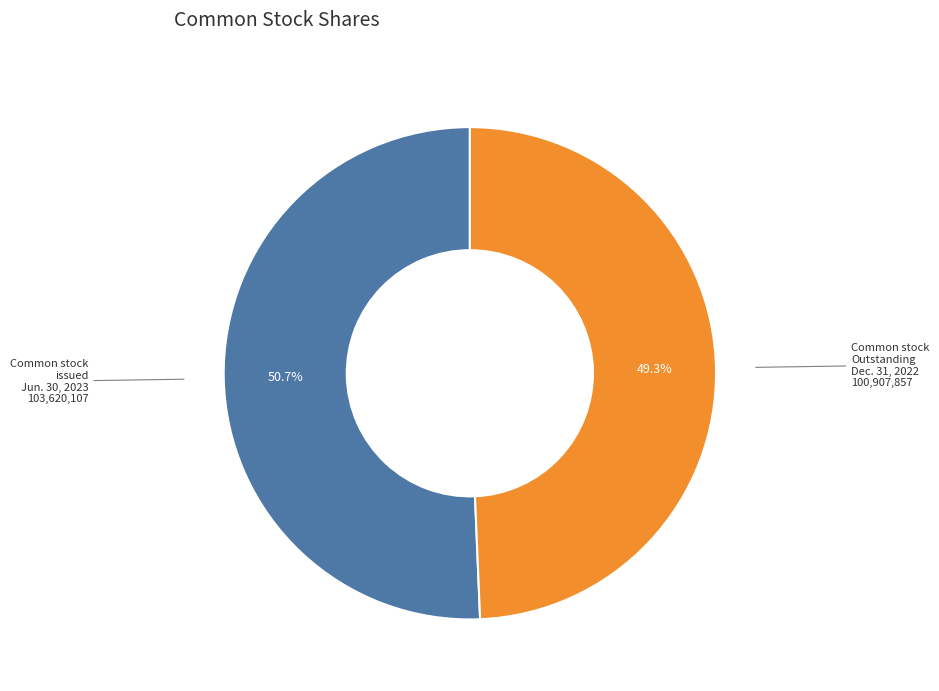

Does any single category account for the majority?

Yes